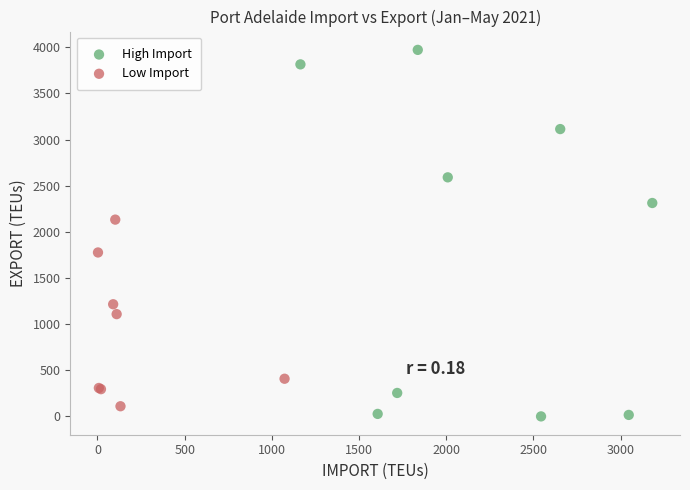

Which series has the largest Y range (max minus min)?

High Import